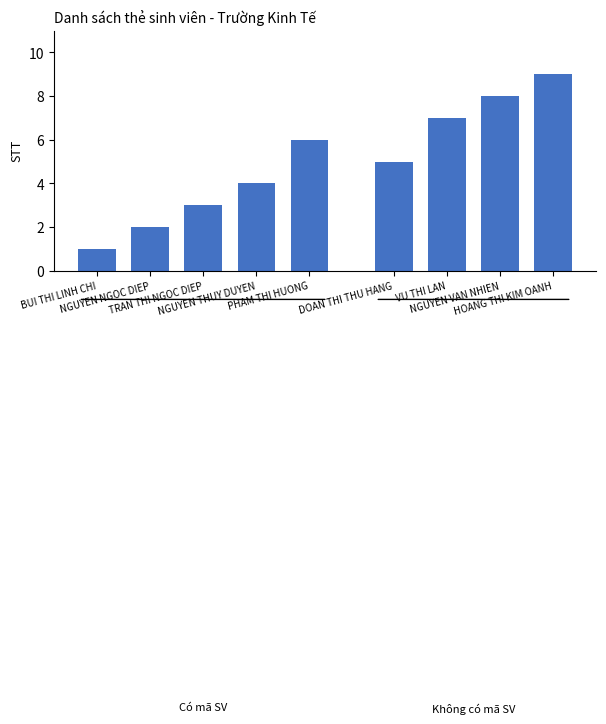

Rank the categories by value from lowest to highest.

BUI THI LINH CHI, NGUYEN NGOC DIEP, TRAN THI NGOC DIEP, NGUYEN THUY DUYEN, DOAN THI THU HANG, PHAM THI HUONG, VU THI LAN, NGUYEN VAN NHIEN, HOANG THI KIM OANH